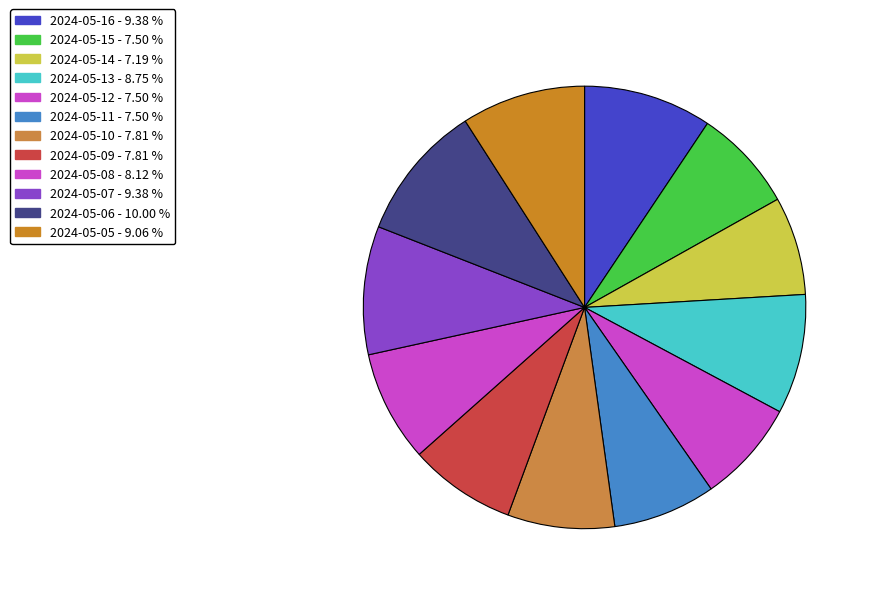

To the nearest percent, what percentage of the pie is 2024-05-10?

8%